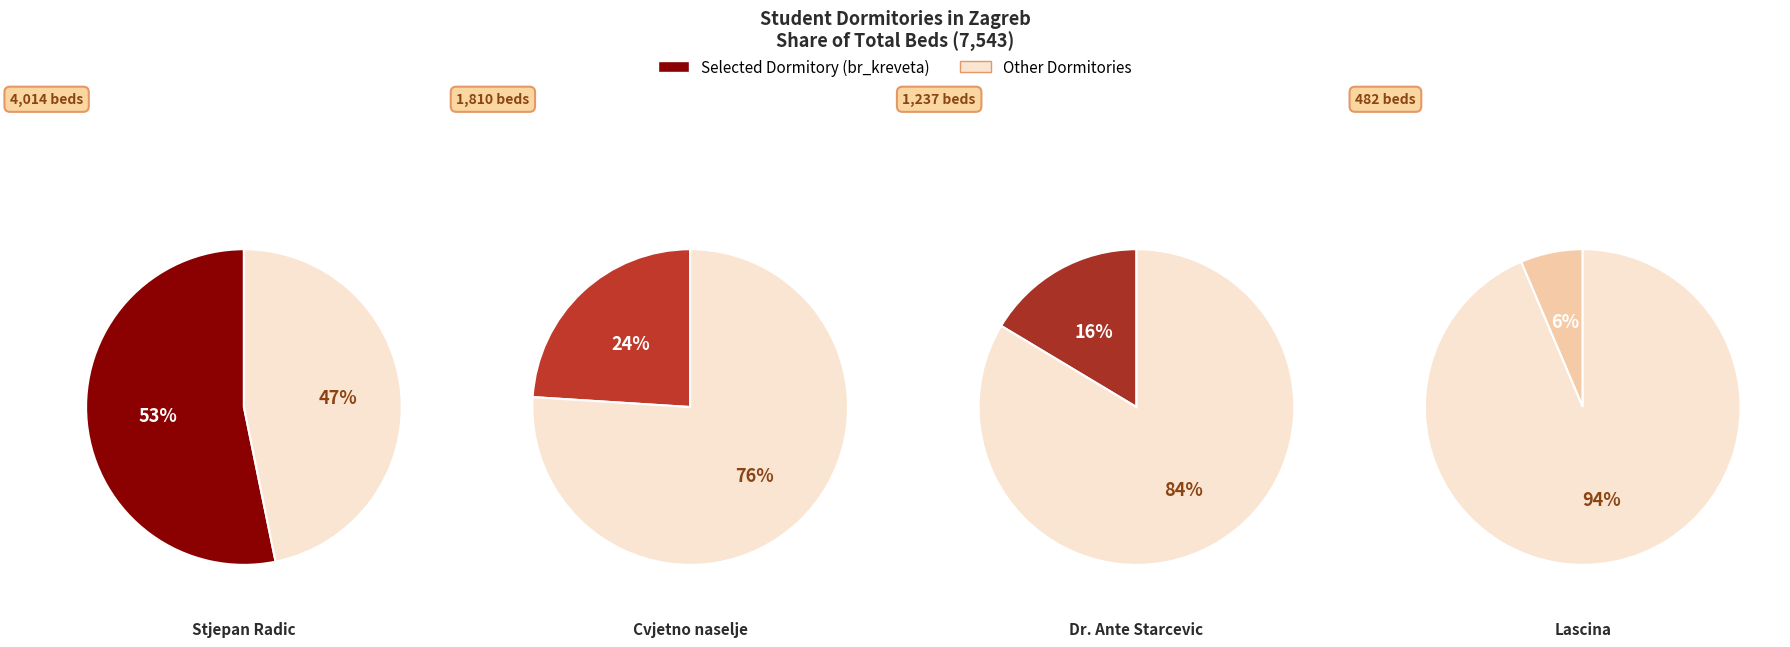

To the nearest percent, what is the combined percentage of Dr. Ante Starcevic and Stjepan Radic?

70%